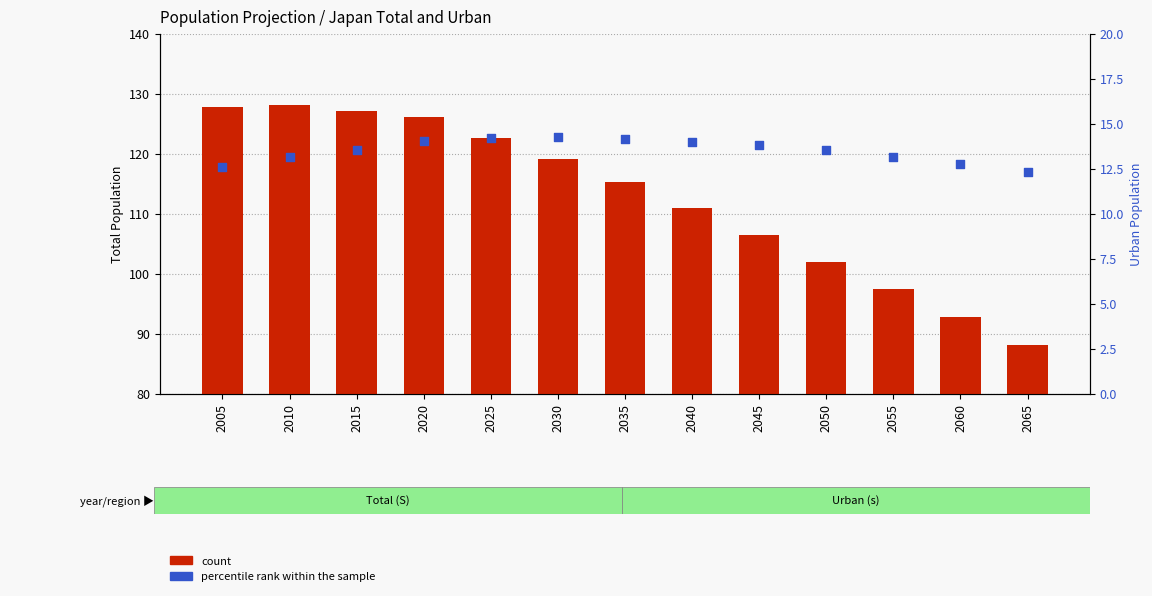

What are all the series names shown in the legend?

count, percentile rank within the sample